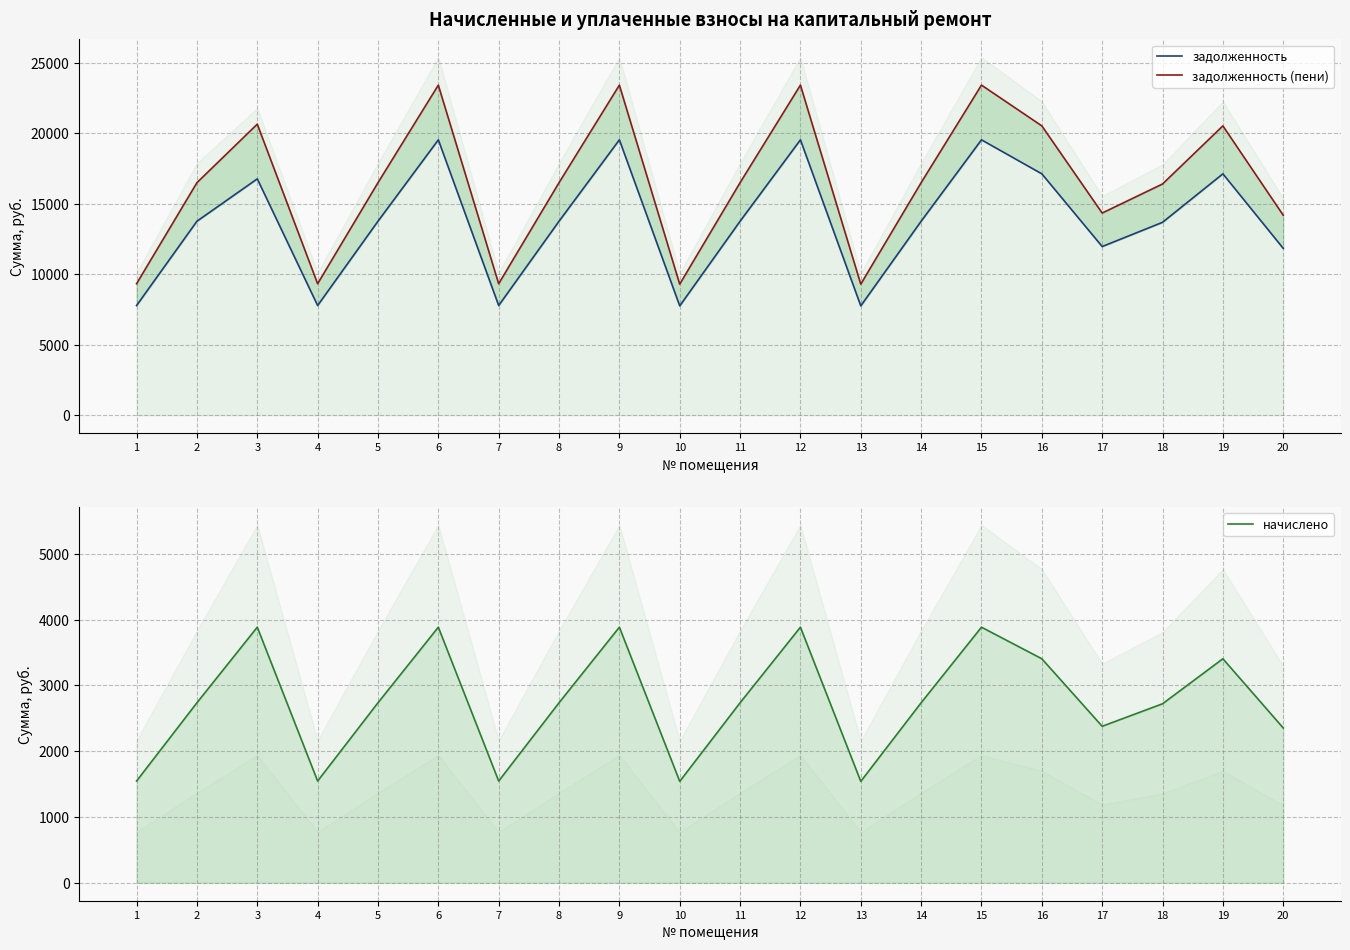

What is the spread (max minus min) of values at 10?

7755.4